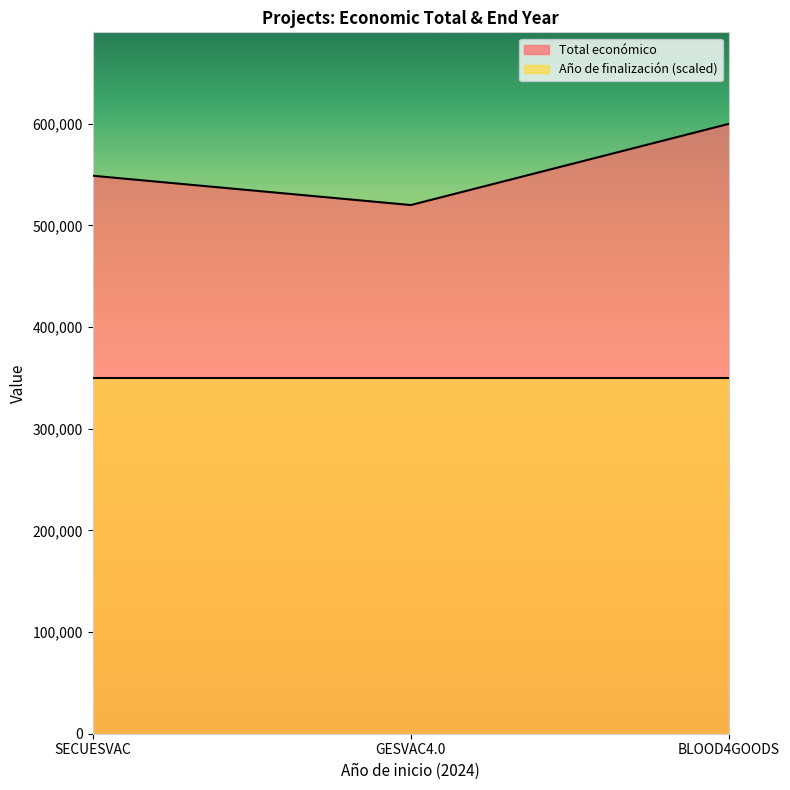

Count the number of categories in the chart.

3